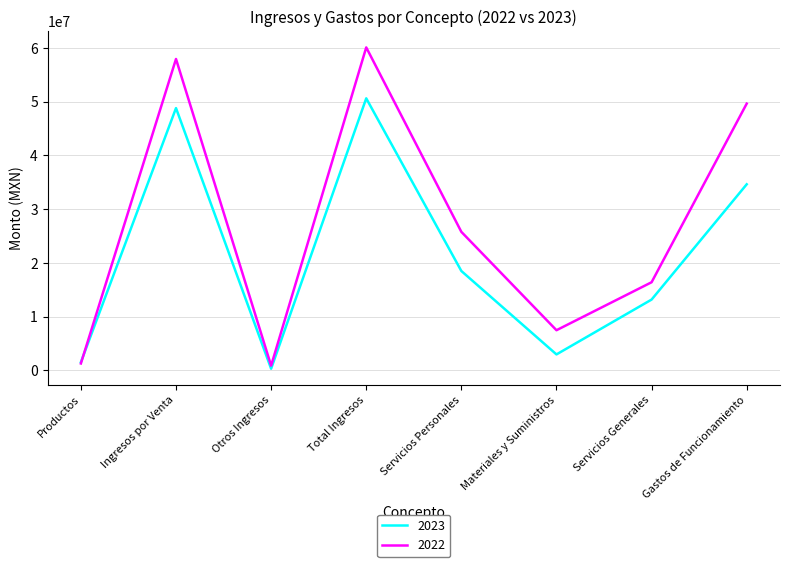

What is the spread (max minus min) of values at Servicios Personales?

7279457.4